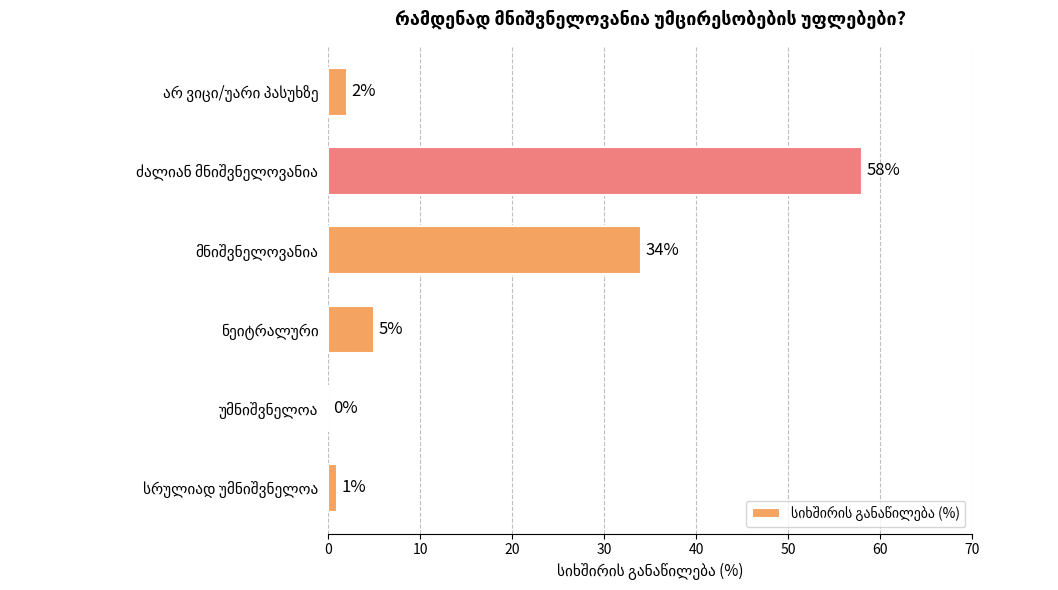

What is the greatest value displayed?

58